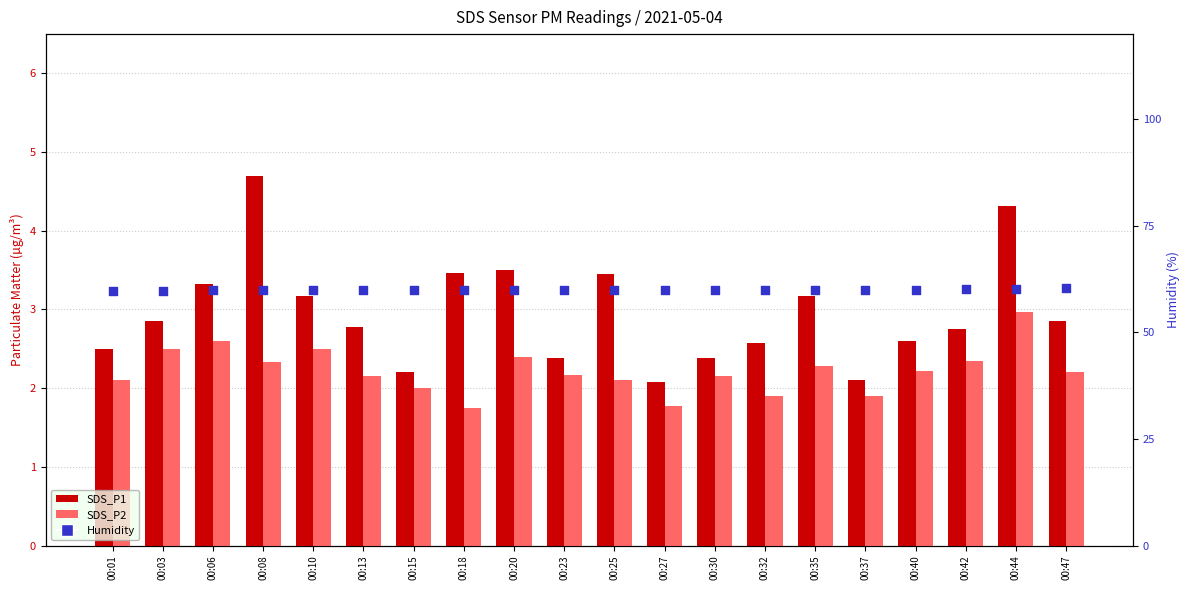

Is the value of Humidity at 00:13 greater than the value of SDS_P2 at 00:13?

Yes